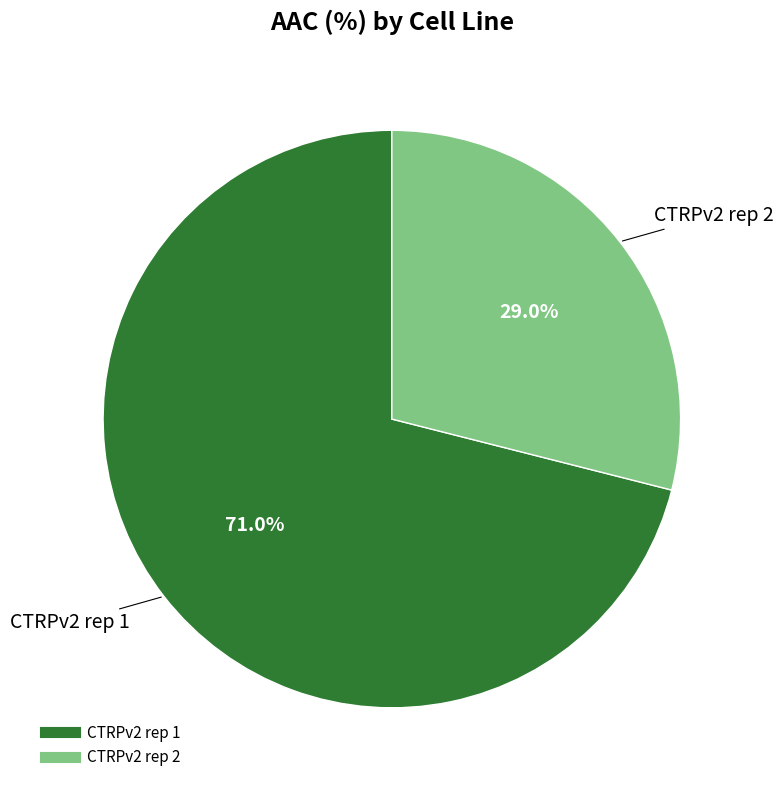

Which slice is the smallest?

CTRPv2 rep 2